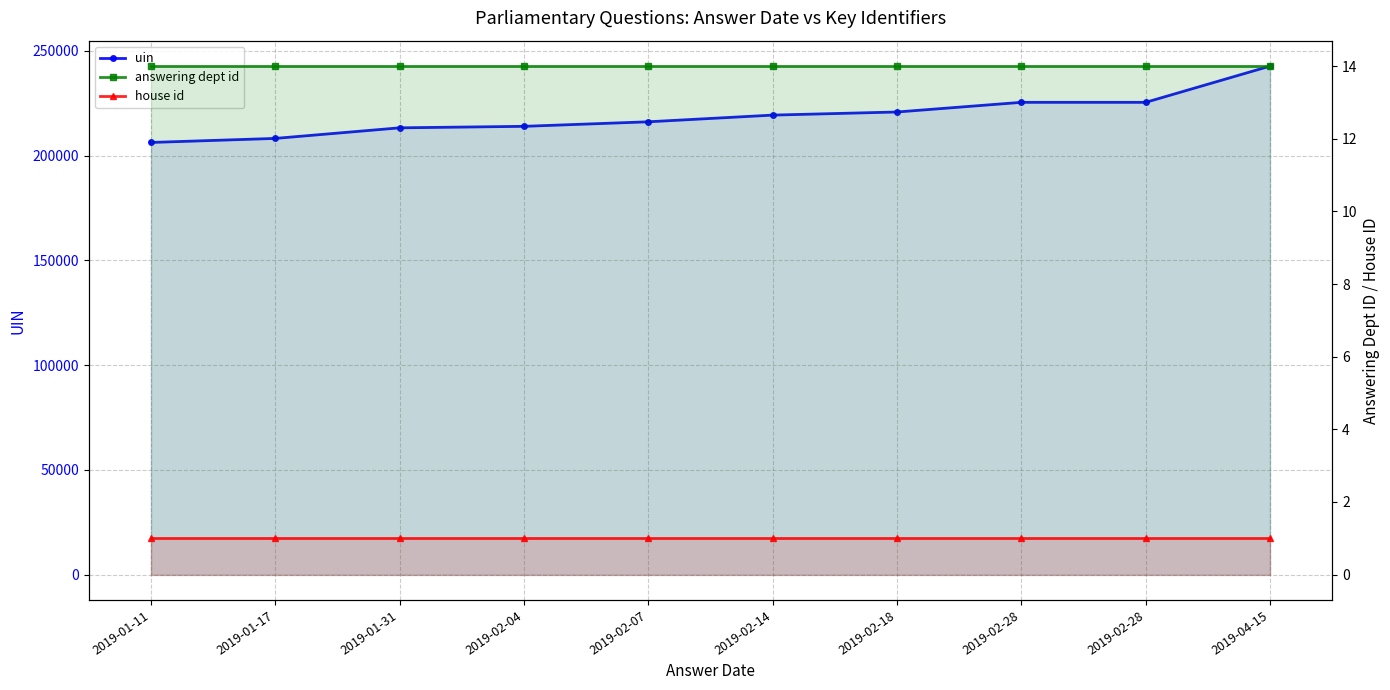

True or false: house id has more than 2 interior local peaks.

False